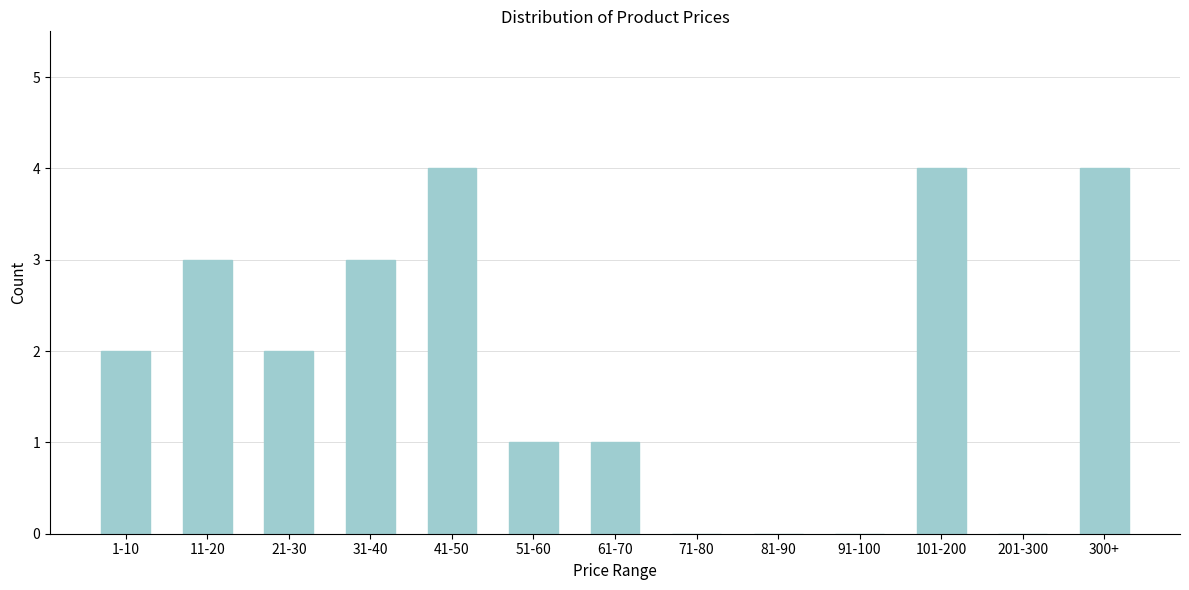

Reading left to right, list all the values displayed in this chart.

1-10=2	11-20=3	21-30=2	31-40=3	41-50=4	51-60=1	61-70=1	71-80=0	81-90=0	91-100=0	101-200=4	201-300=0	300+=4